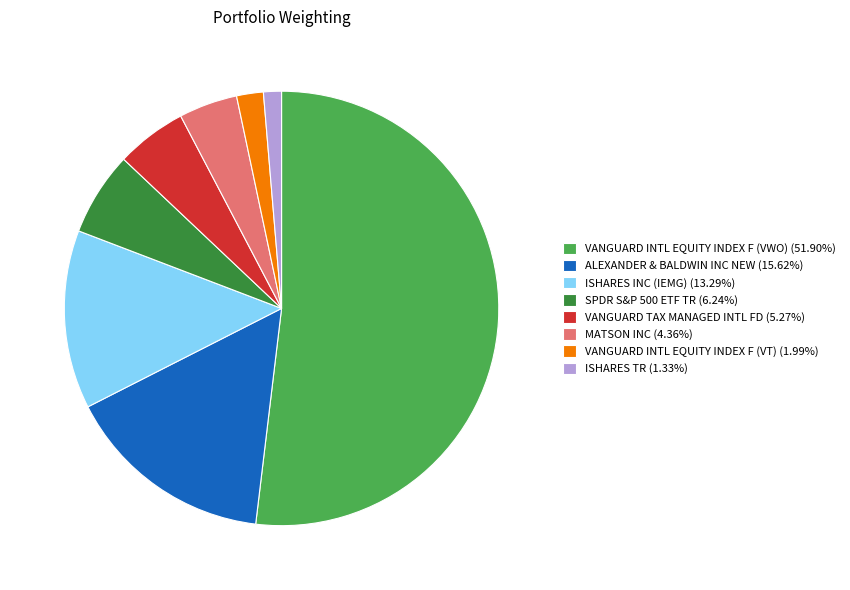

Which slice is the smallest?

ISHARES TR